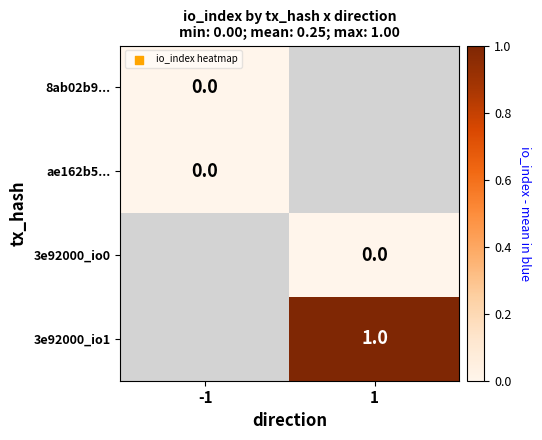

The value of 3e92000_io1 at 1 is 1. True or false?

True